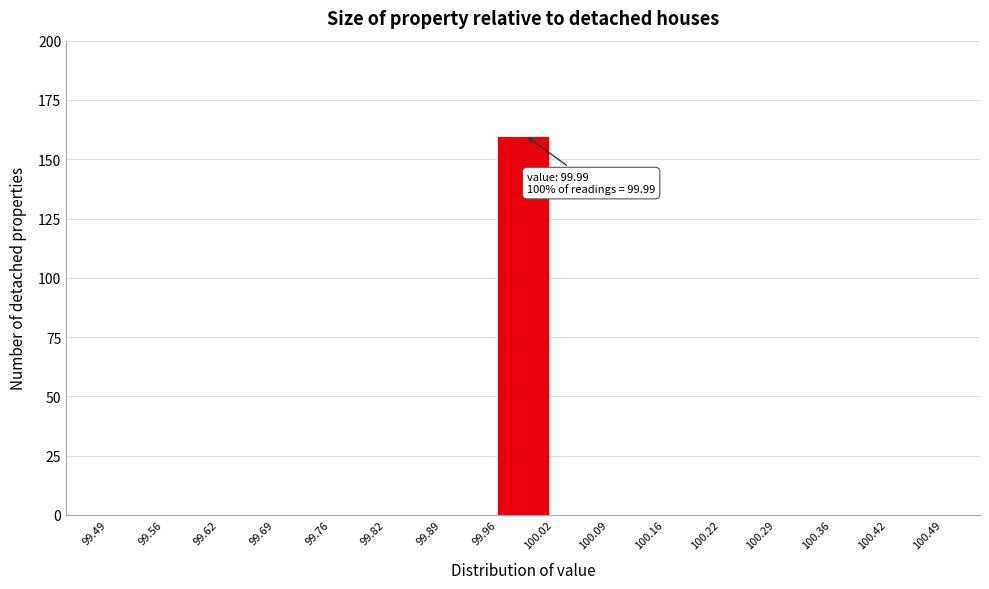

Which range on the x-axis has the tallest bar?

99.96 to 100.02